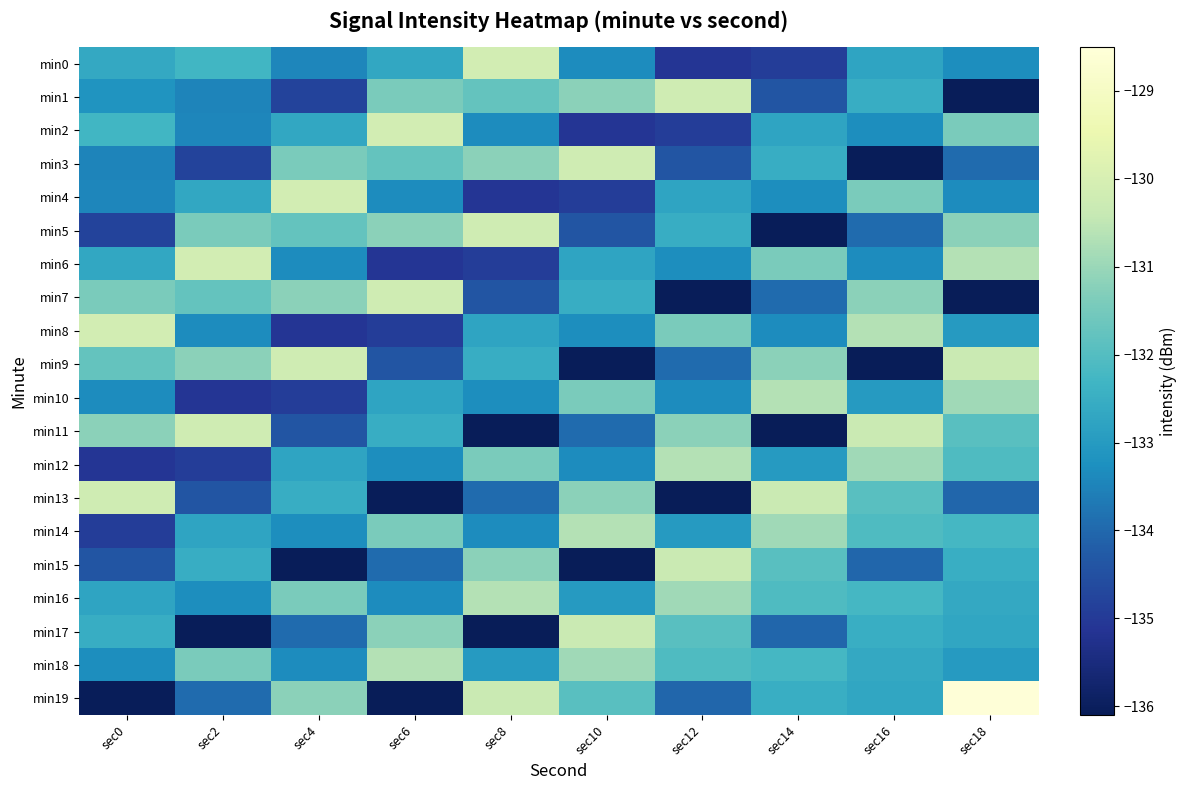

Between sec6 and sec8, which is larger?

sec8